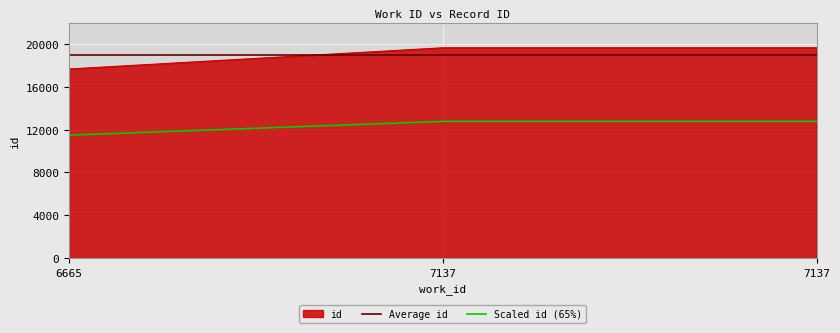

What is the difference between the maximum and minimum values?

1984